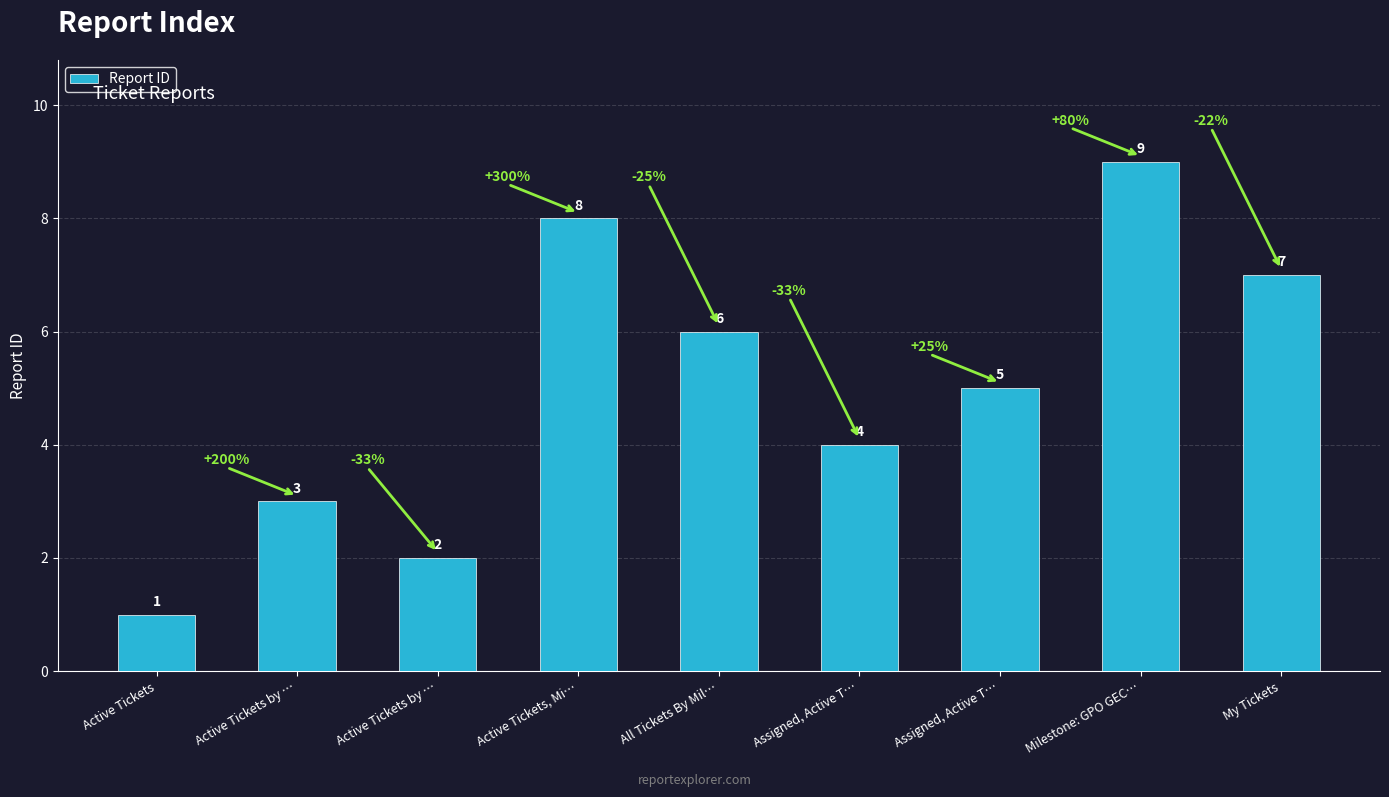

Are the bars horizontal?

No